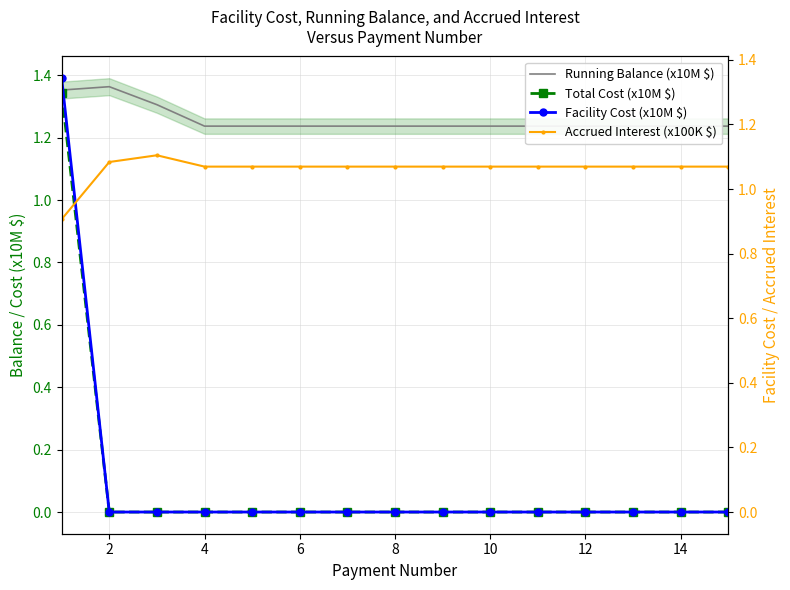

True or false: Total Cost (x10M $) and Facility Cost (x10M $) cross at least once.

False